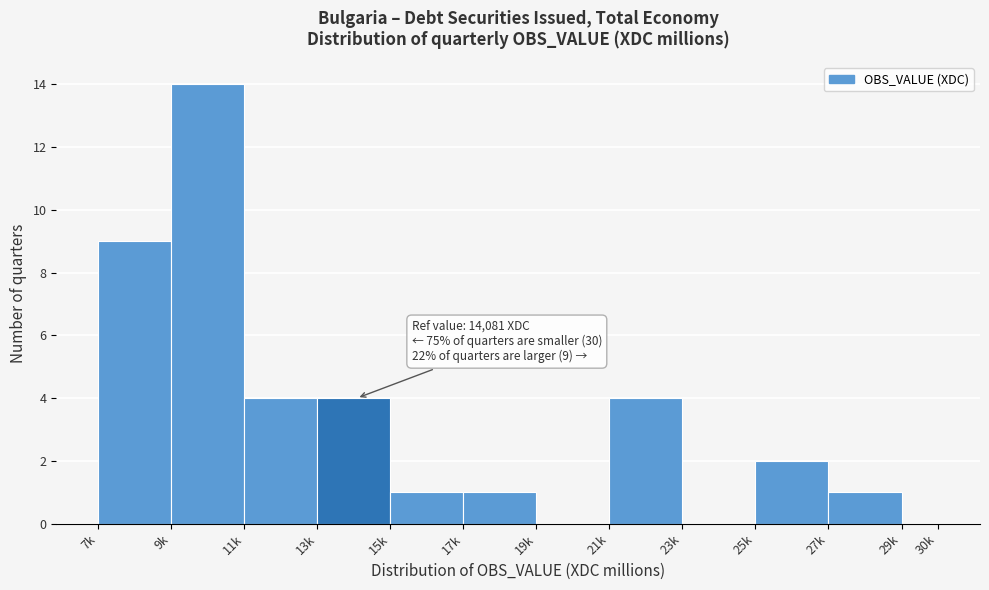

Reading left to right, list all the values displayed in this chart.

7k=9	9k=14	11k=4	13k=4	15k=1	17k=1	19k=0	21k=4	23k=0	25k=2	27k=1	29k=0